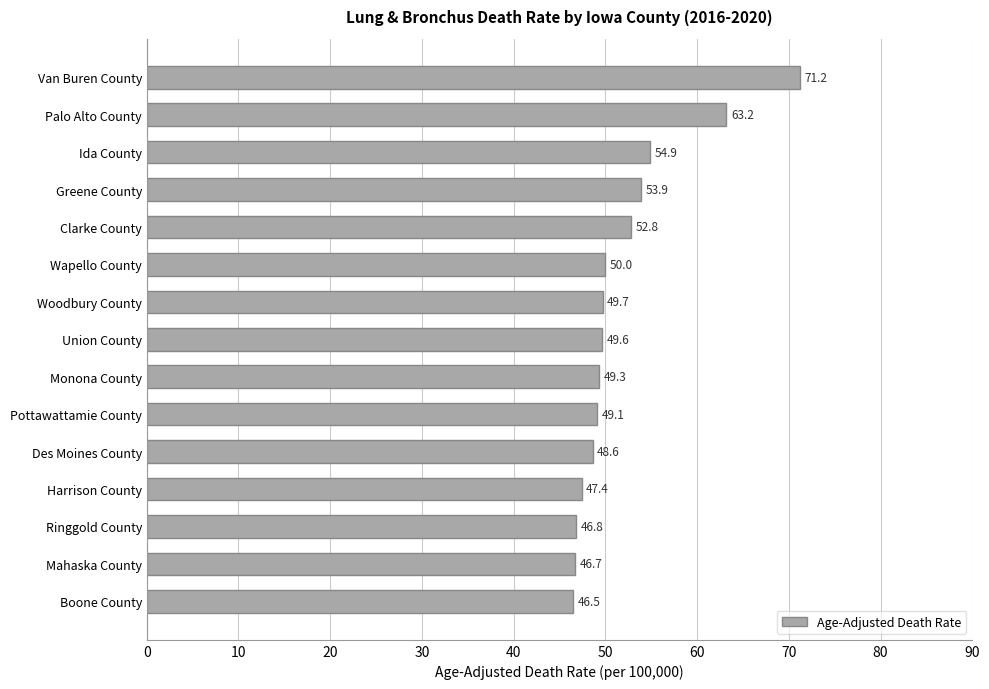

How many data points are less than 49?

5